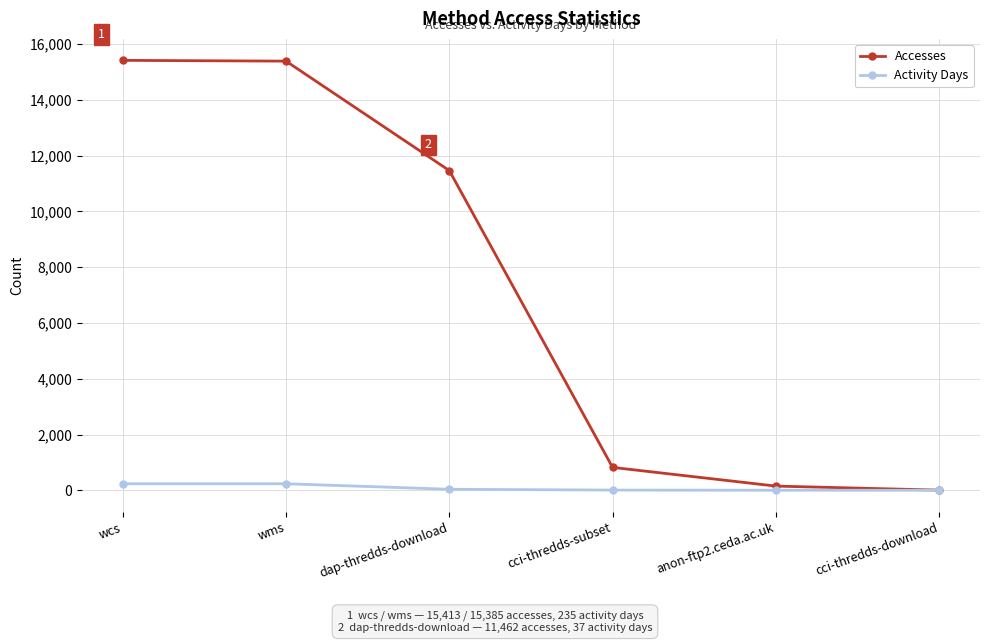

What is the label of the 5th point from the left?

anon-ftp2.ceda.ac.uk